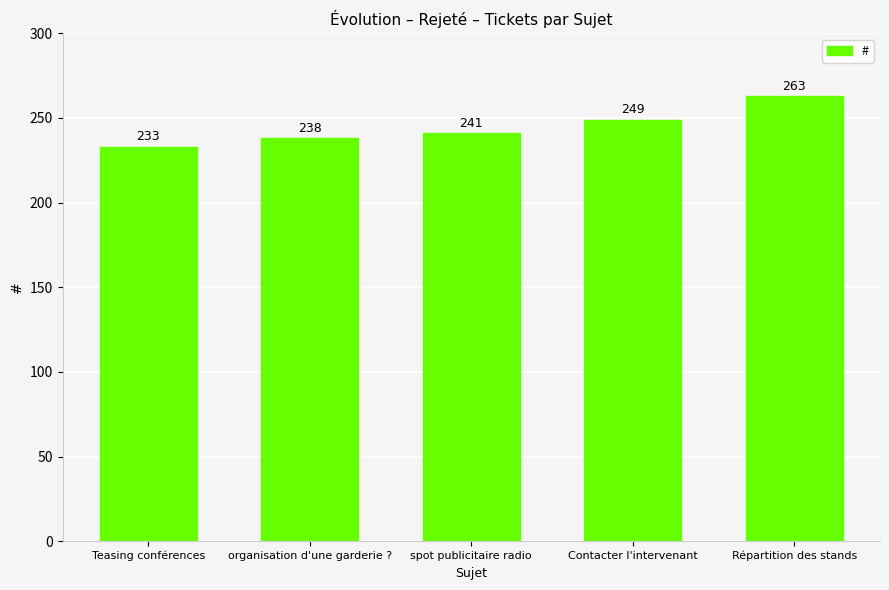

What is the change in value from organisation d'une garderie ? to Répartition des stands?

+25